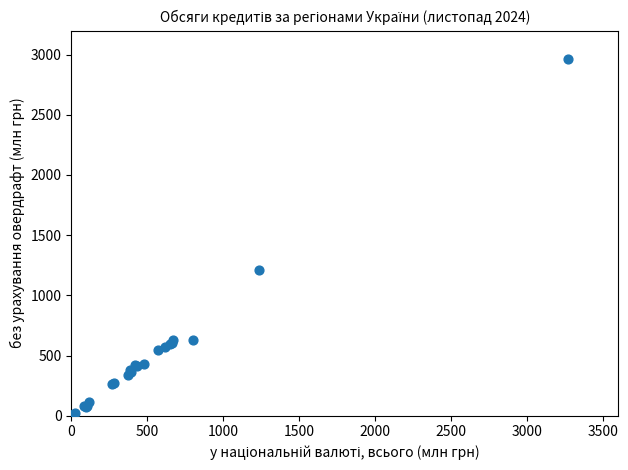

What Y value in the scatter plot is closest to 1481?

1213.1